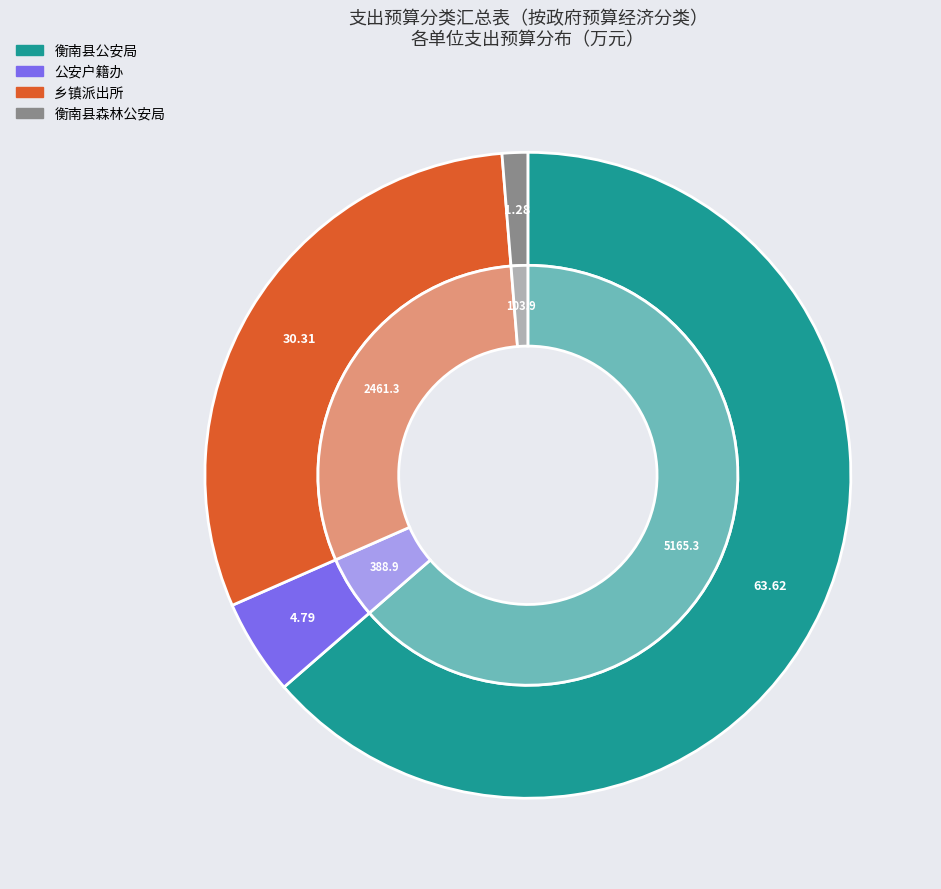

To the nearest percent, what portion does 衡南县公安局 represent?

64%